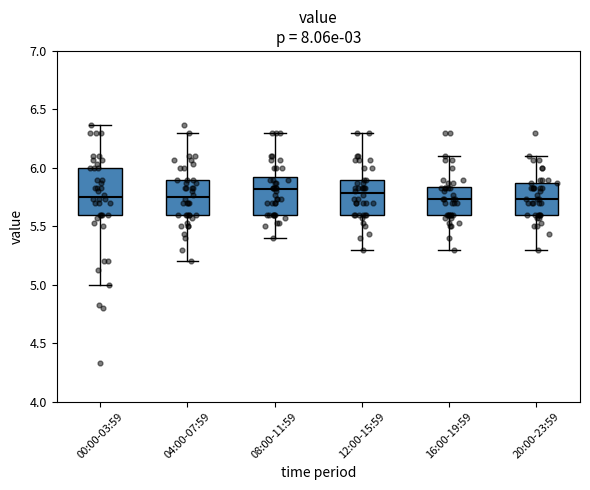

Which box is the tallest, from its lower edge to its upper edge?

00:00-03:59